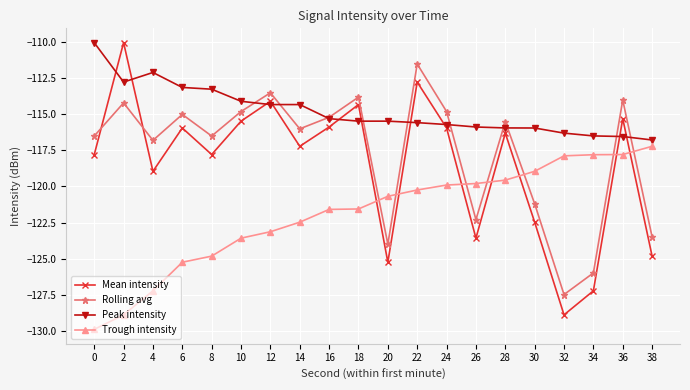

At which category is the sum across all series the highest?

22